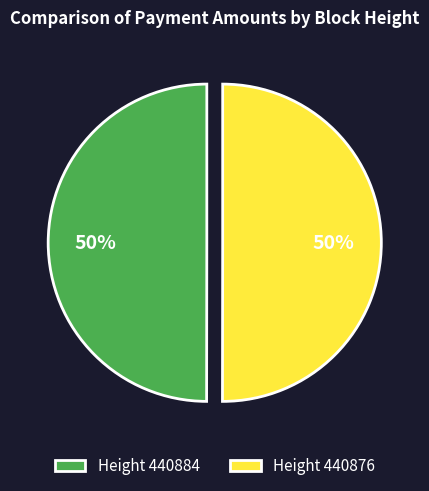

Count the number of slices in the pie.

2